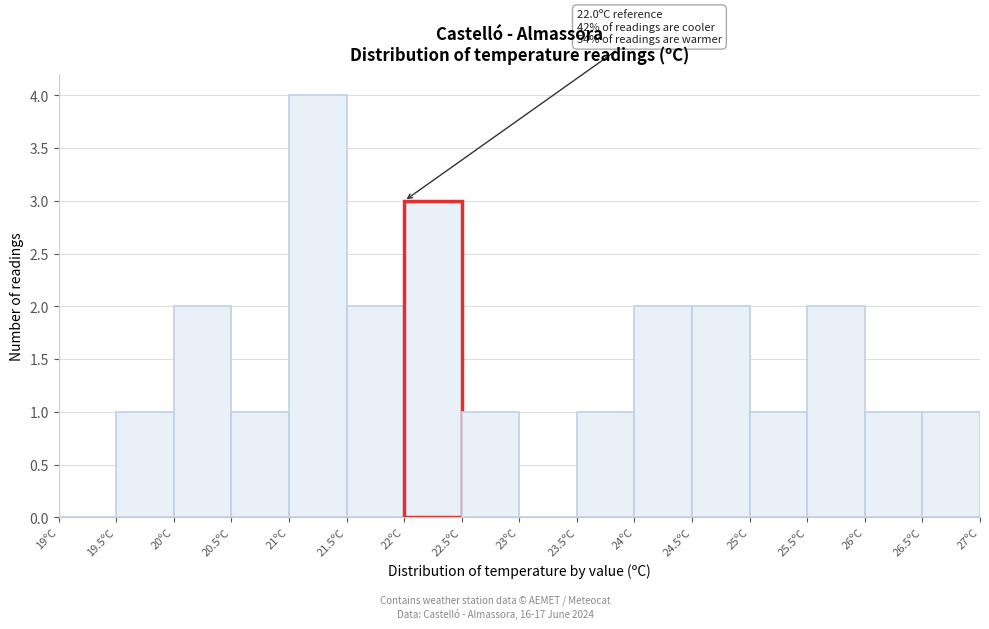

Which range on the x-axis has the tallest bar?

21.0 to 21.5